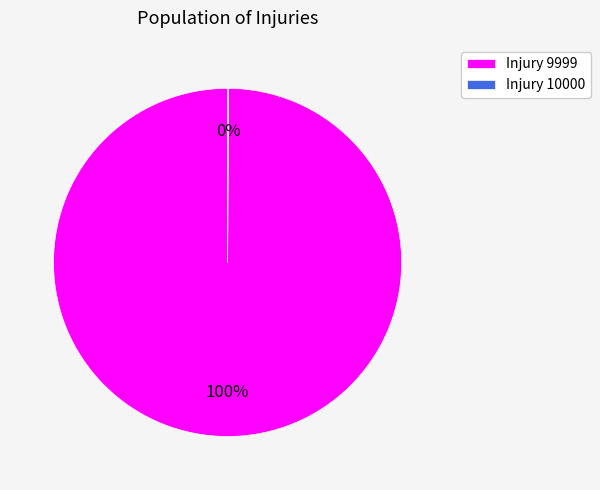

Does Injury 9999 account for over 50% of the chart?

Yes